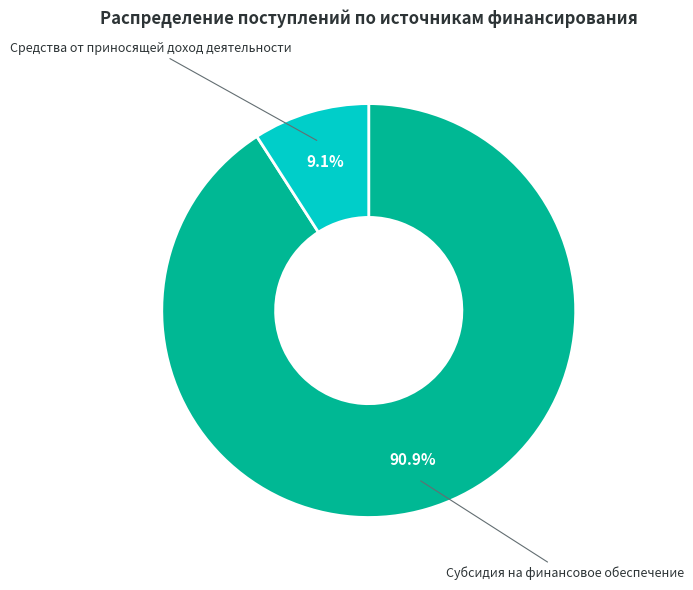

Which slice is the smallest?

Средства от приносящей доход деятельности